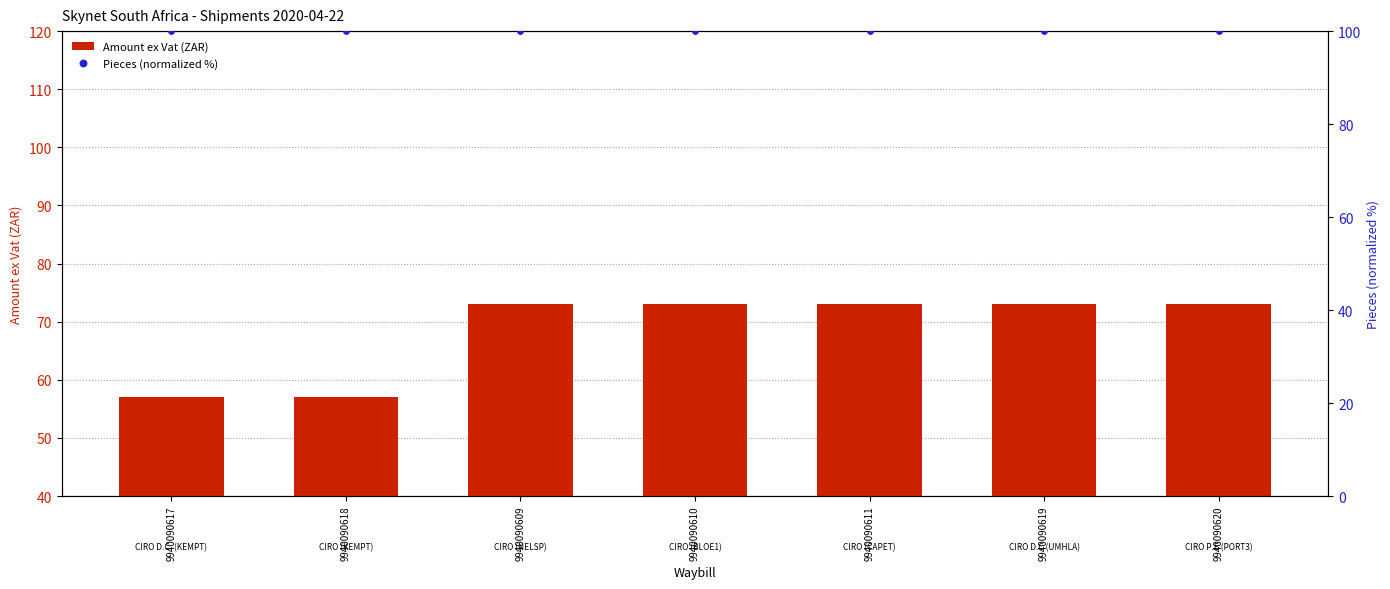

At how many categories does at least one series exceed 70?

7